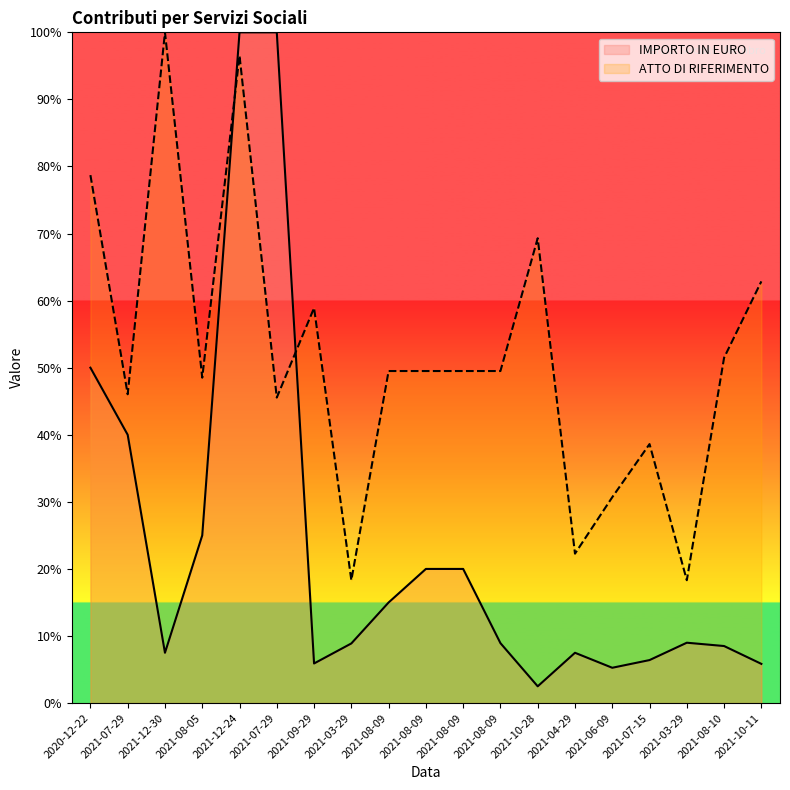

What is the difference between the maximum and second lowest values in the IMPORTO IN EURO series?

94.7